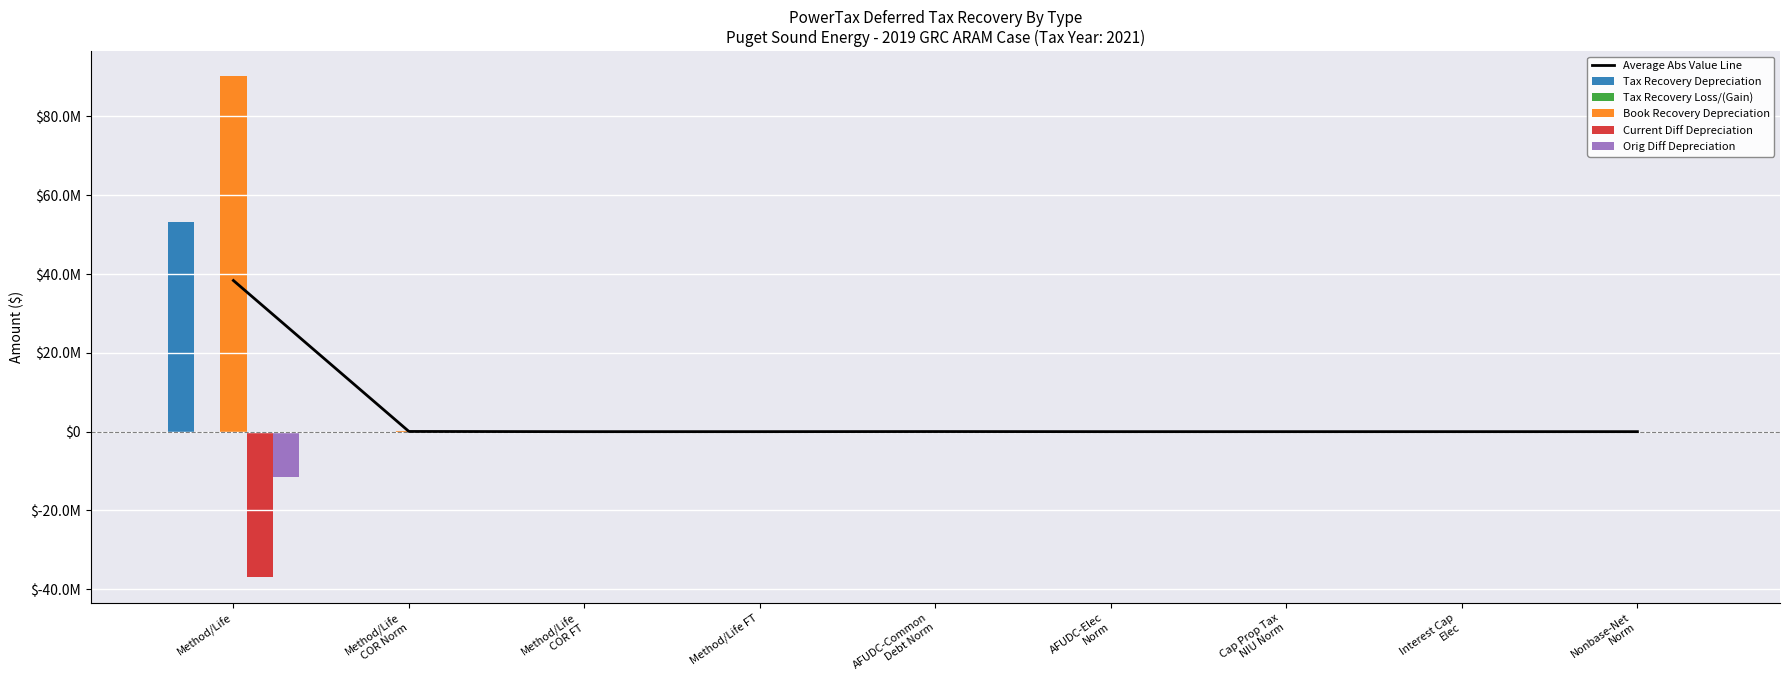

What is the value of the Average Abs Value Line bar at the 4th from the left?

2737.2